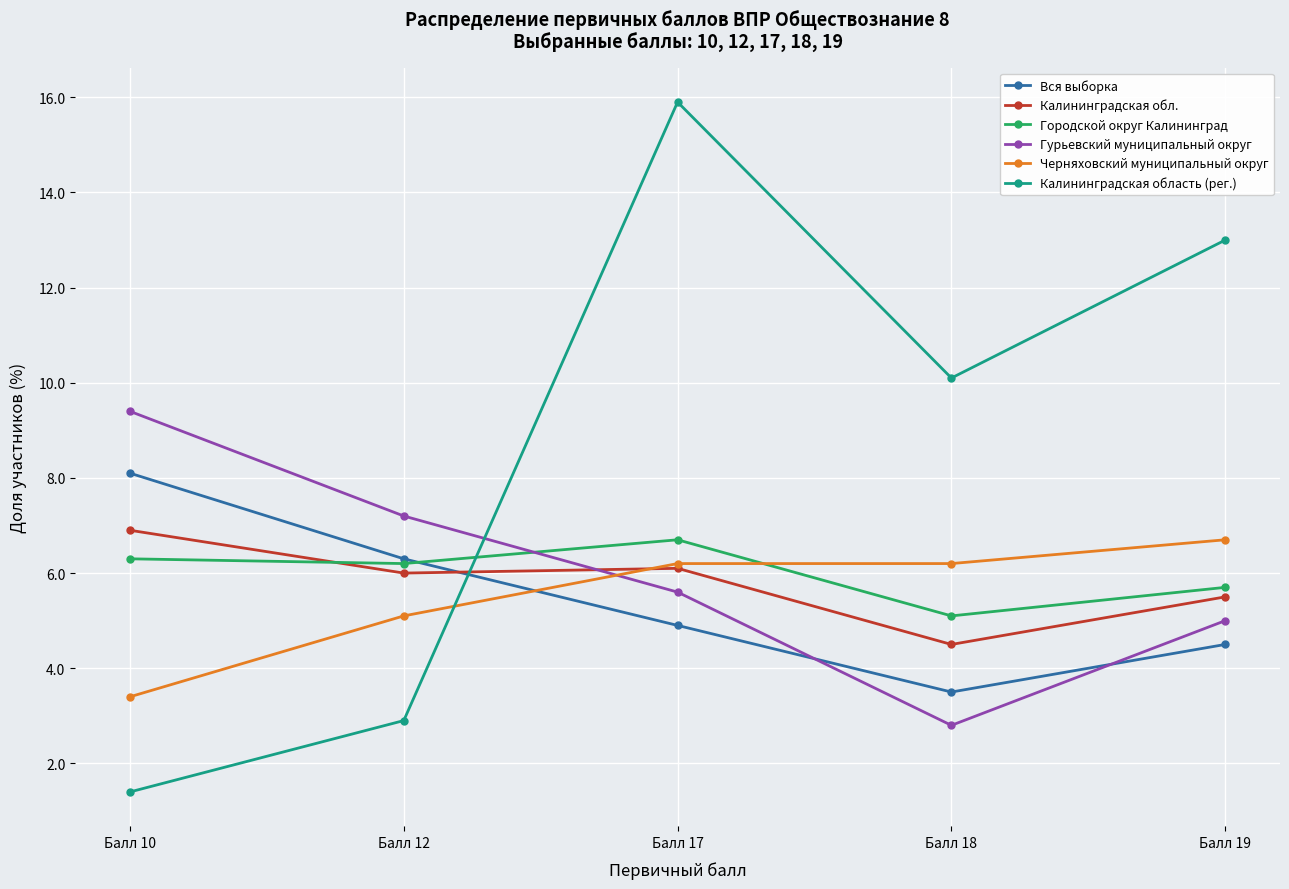

List the labels in order of Вся выборка value, largest first.

Балл 10, Балл 12, Балл 17, Балл 19, Балл 18